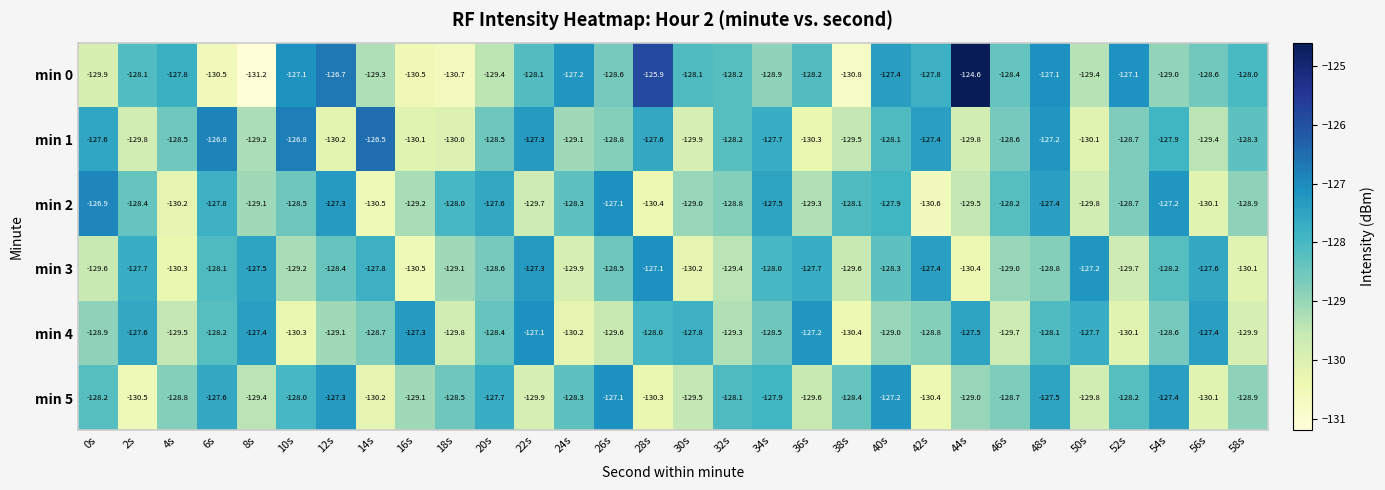

Which series has the largest total across all categories?

min 0